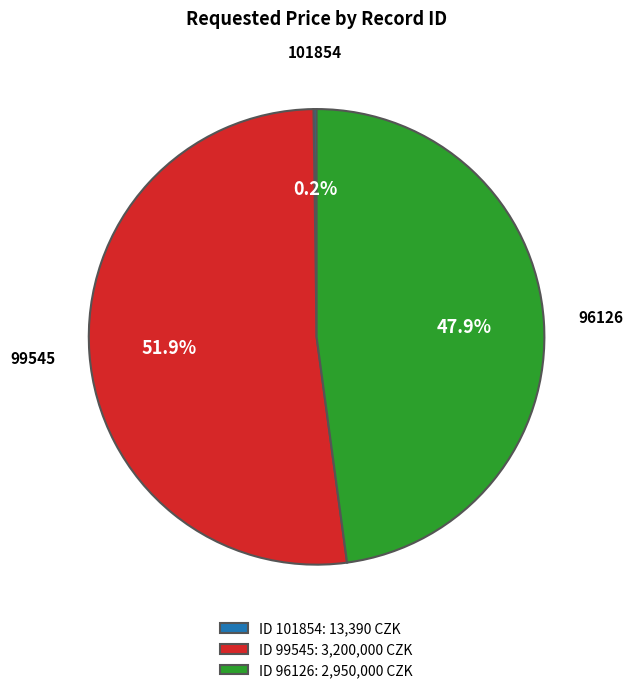

Which category accounts for the majority?

ID 99545: 3,200,000 CZK